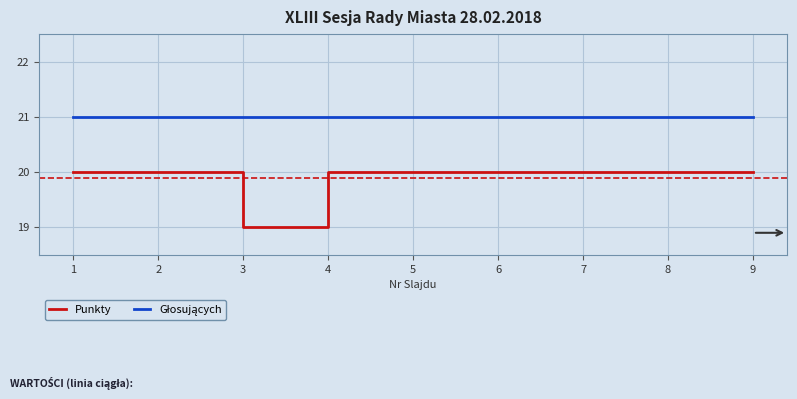

What is the total value across all series at 4?

41